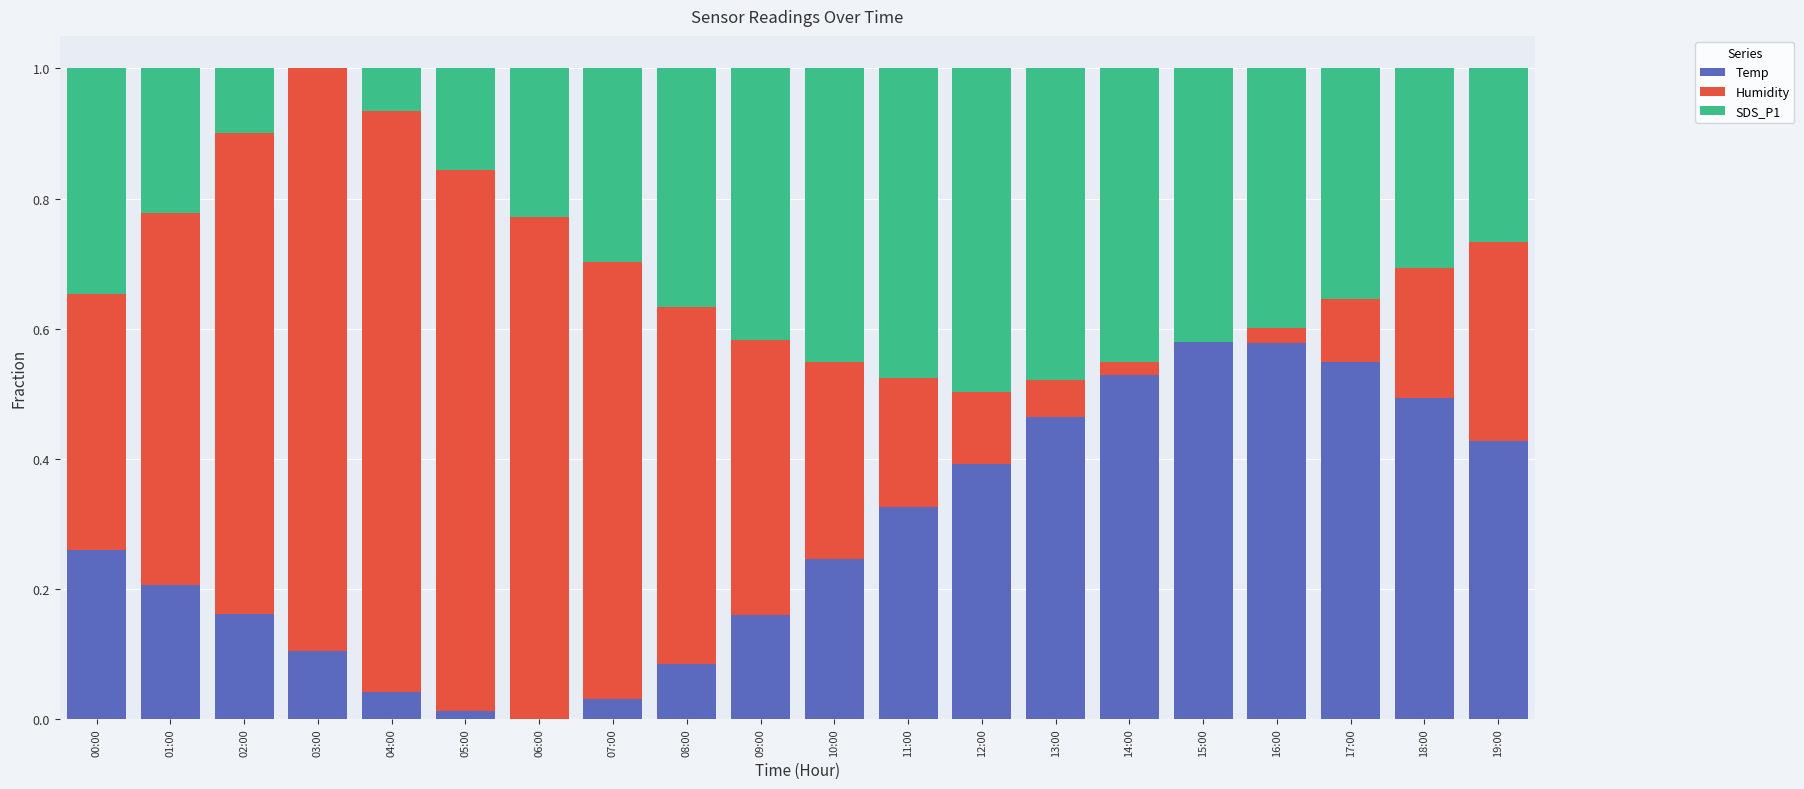

What is the average value of the Temp series?

0.3